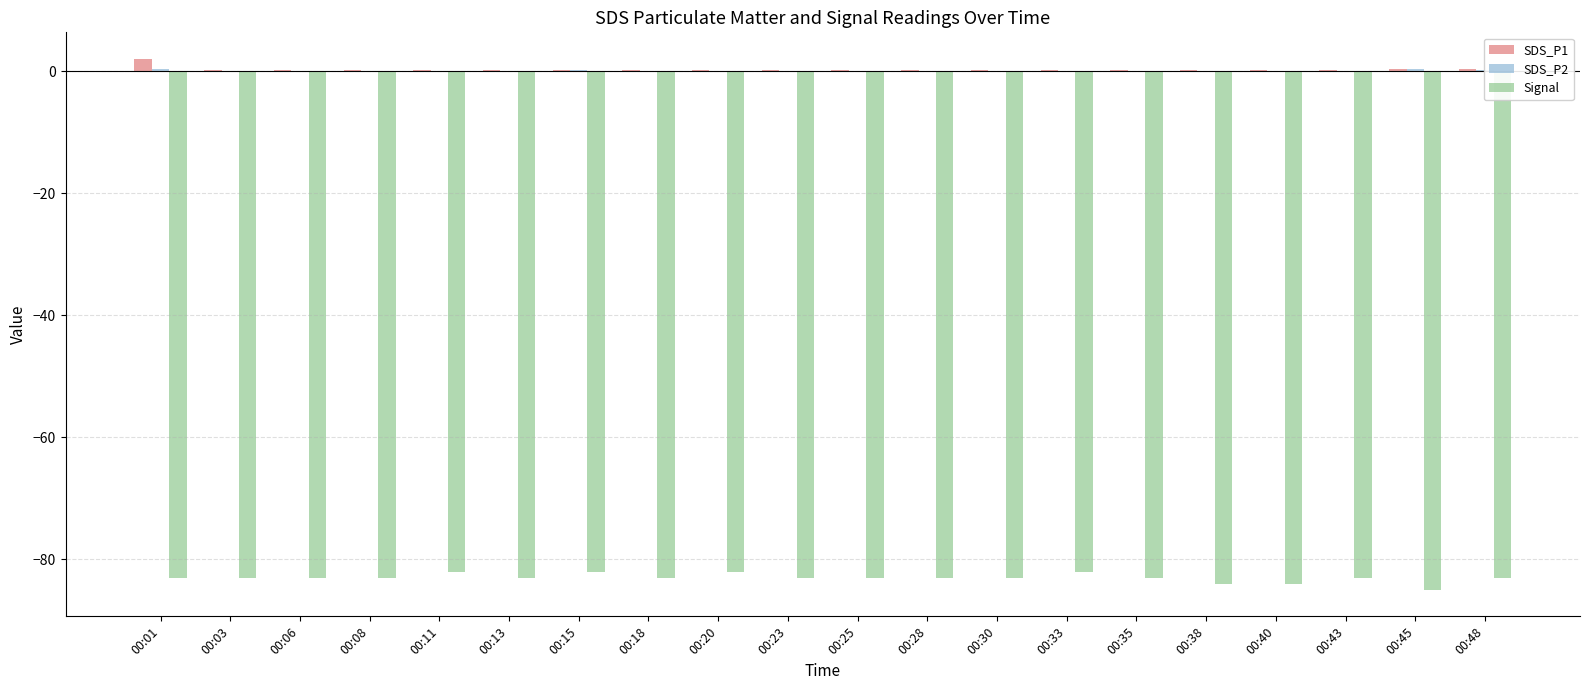

The value of Signal at 00:28 is -83.0. True or false?

True